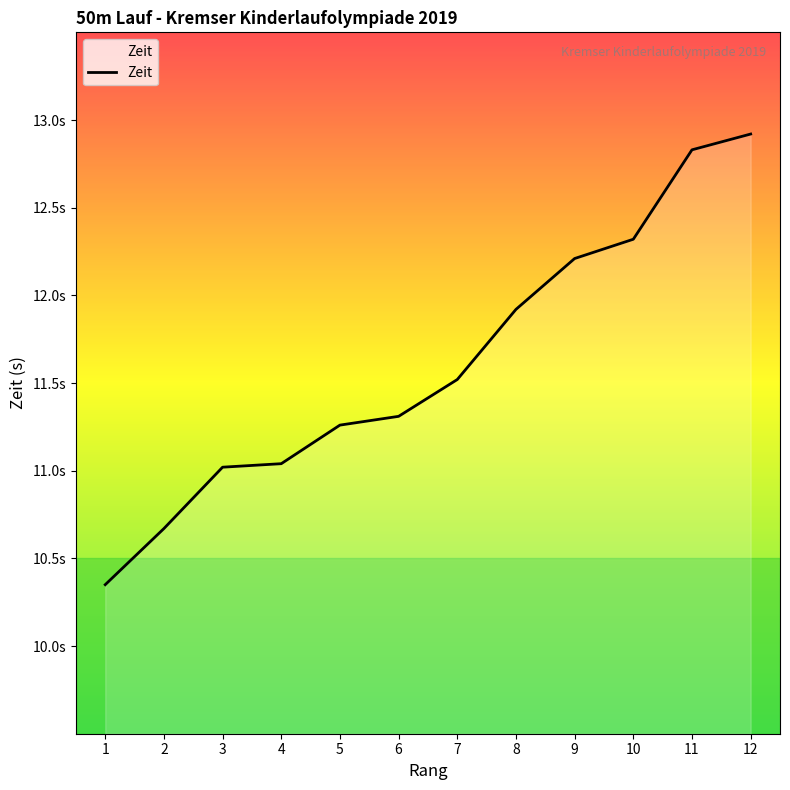

Which has a higher value, 11 or 8?

11